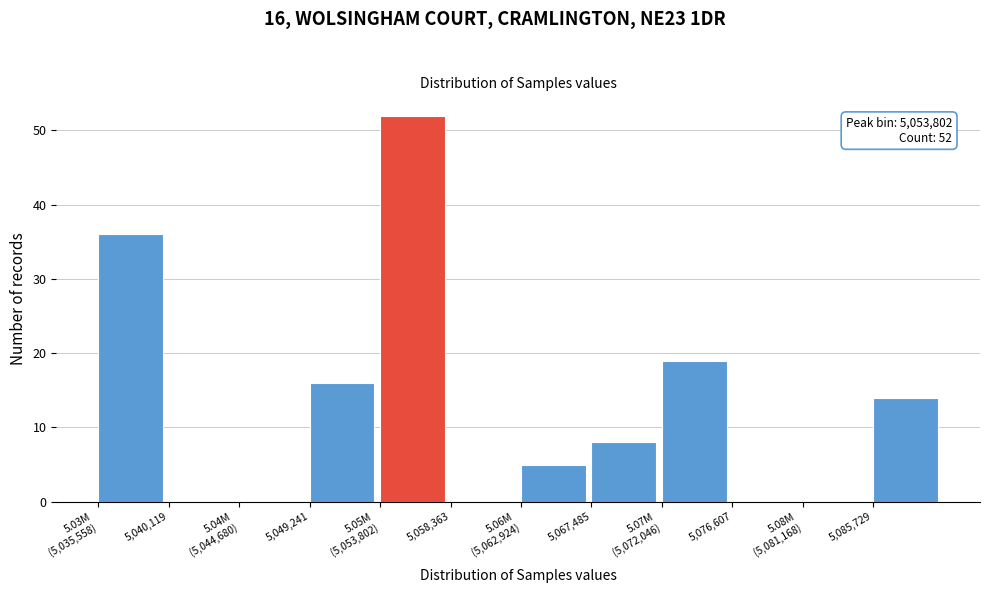

The value at 5,049,241 is 4. True or false?

False